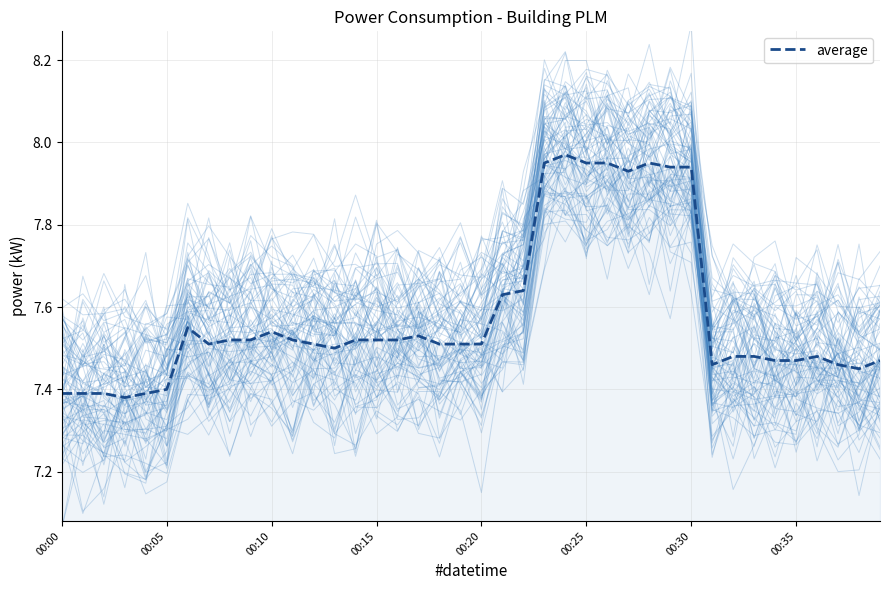

What is the difference between the values at 32 and 10?

0.1